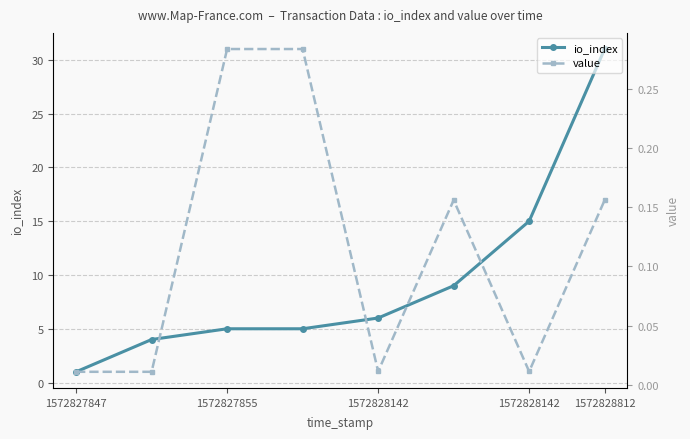

At which category is the sum across all series the highest?

1572828812